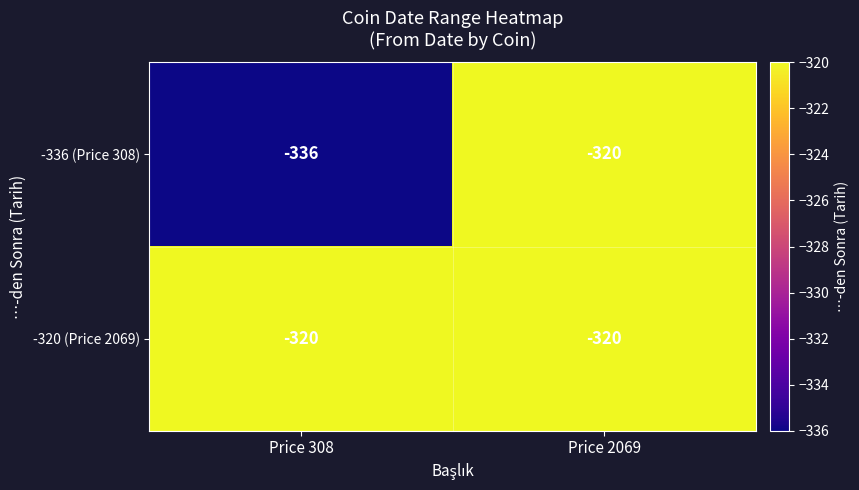

Reading right to left, list all the values displayed in this chart.

-336 (Price 308): Price 2069=-320	Price 308=-336
-320 (Price 2069): Price 2069=-320	Price 308=-320